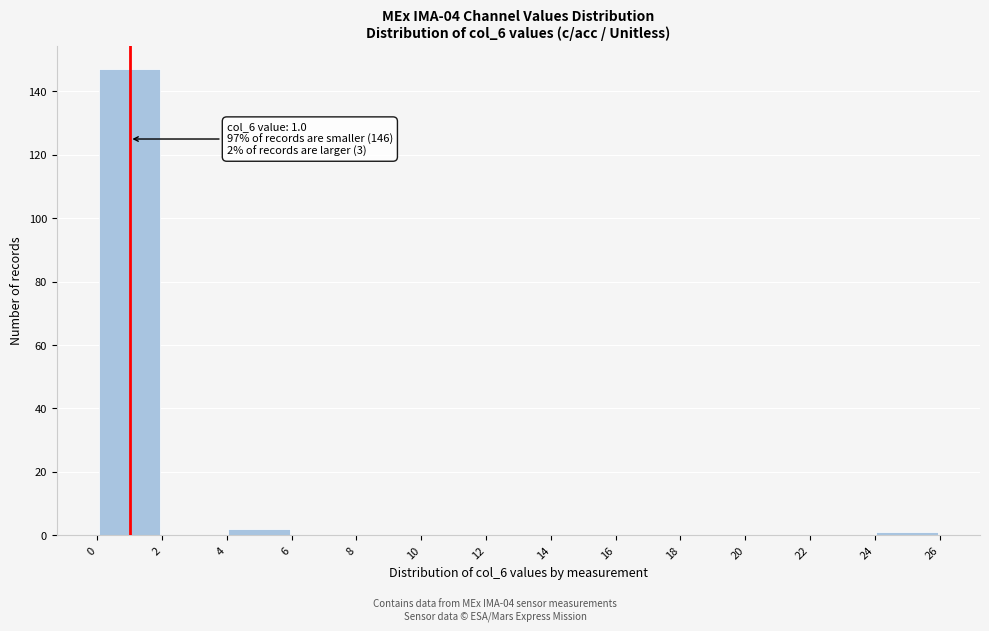

Which range on the x-axis has the tallest bar?

0 to 2